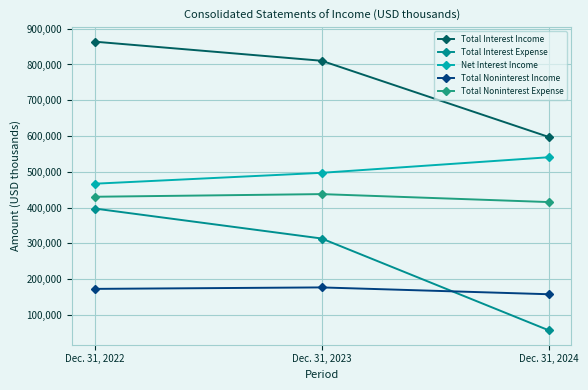

What is the difference between the highest and lowest values at Dec. 31, 2022?

691222